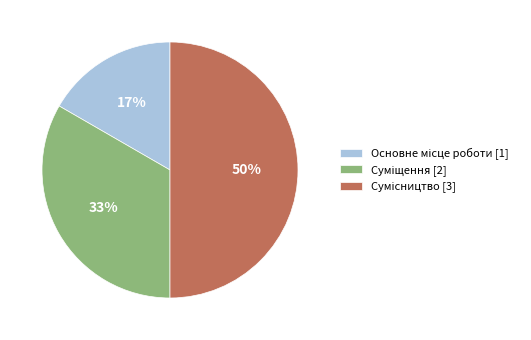

To the nearest percent, what is the average slice percentage?

33%